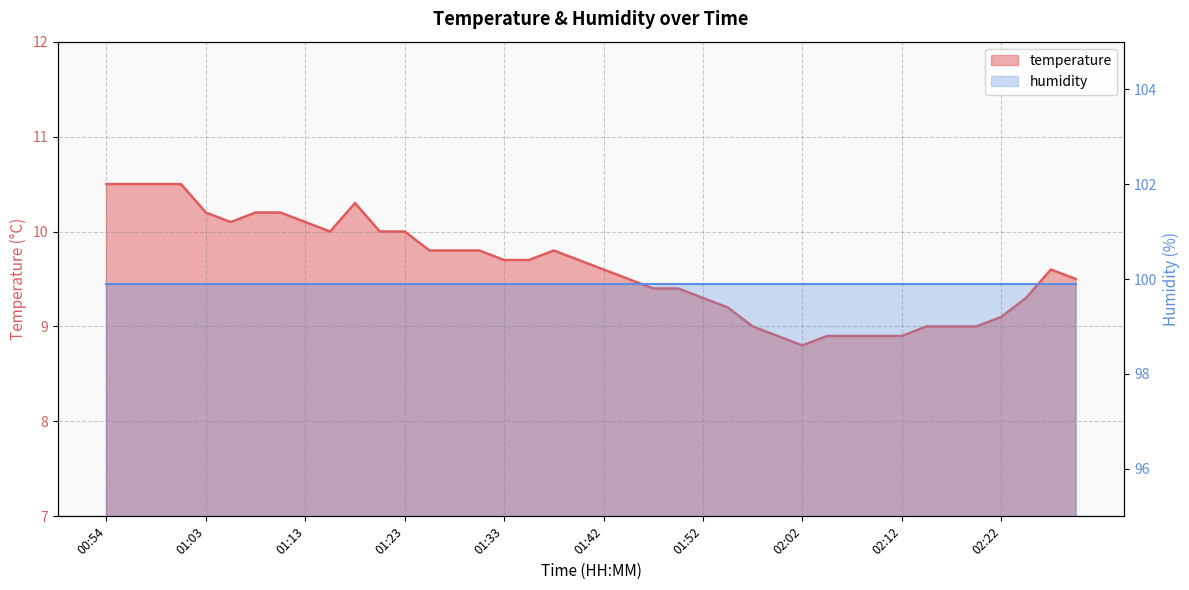

What is the change in value from 01:06 to 01:20?

-0.1